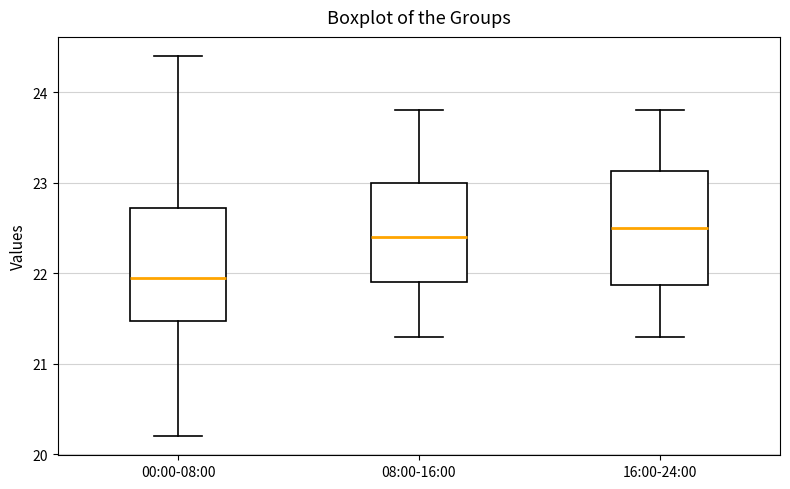

Where is the upper edge of the box for 00:00-08:00 on the y-axis? The values are not printed on the chart, so give them approximately, as read against the axis.

22.7